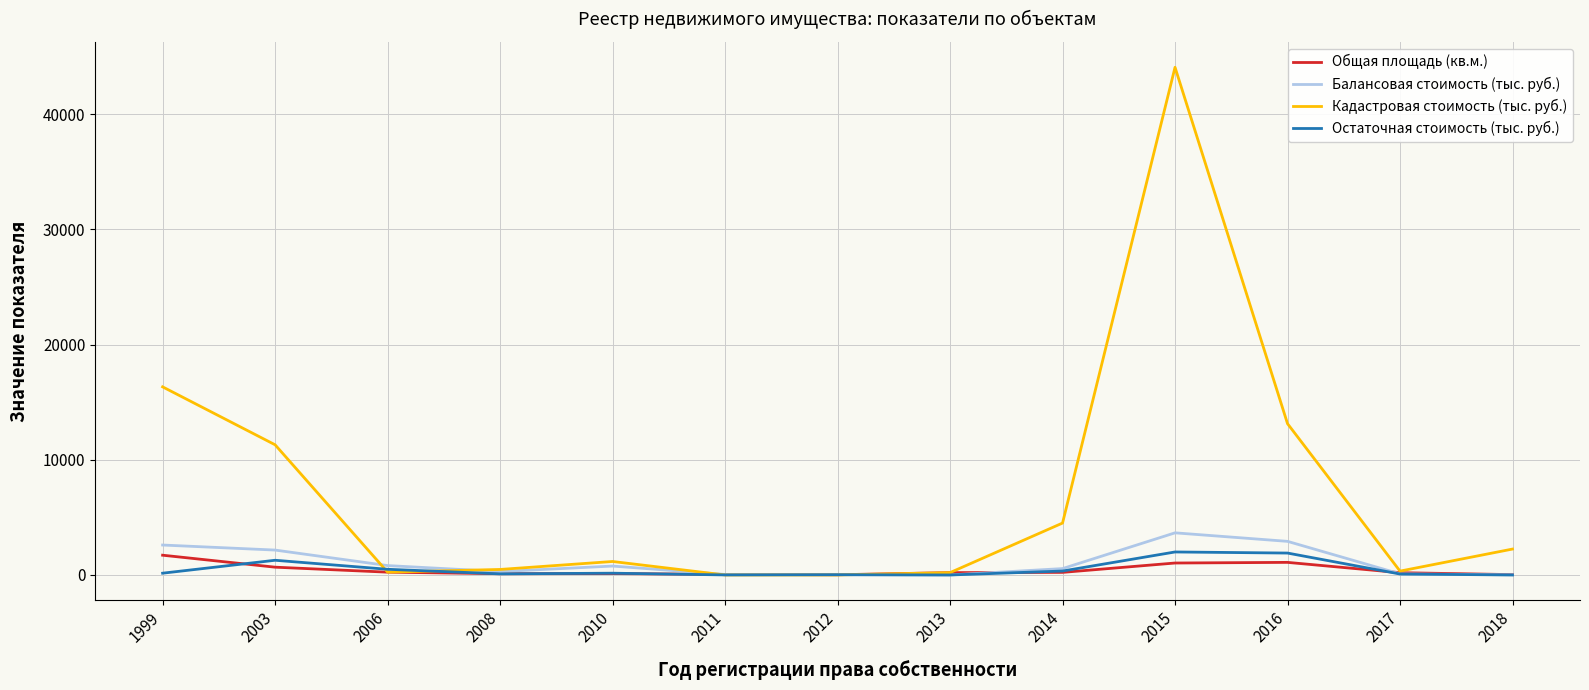

Which series has the widest spread of values?

Кадастровая стоимость (тыс. руб.)